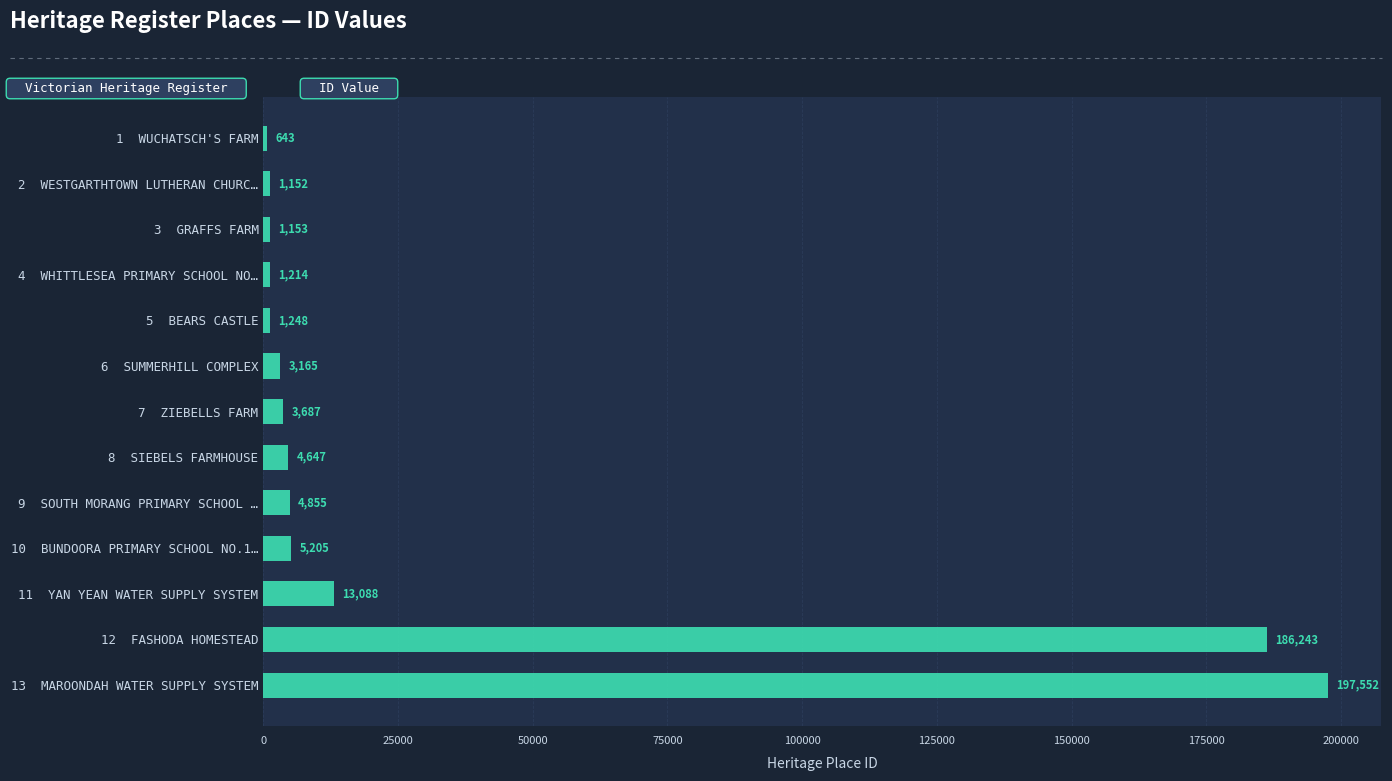

True or false: the data shows 3687 at 7  ZIEBELLS FARM.

True